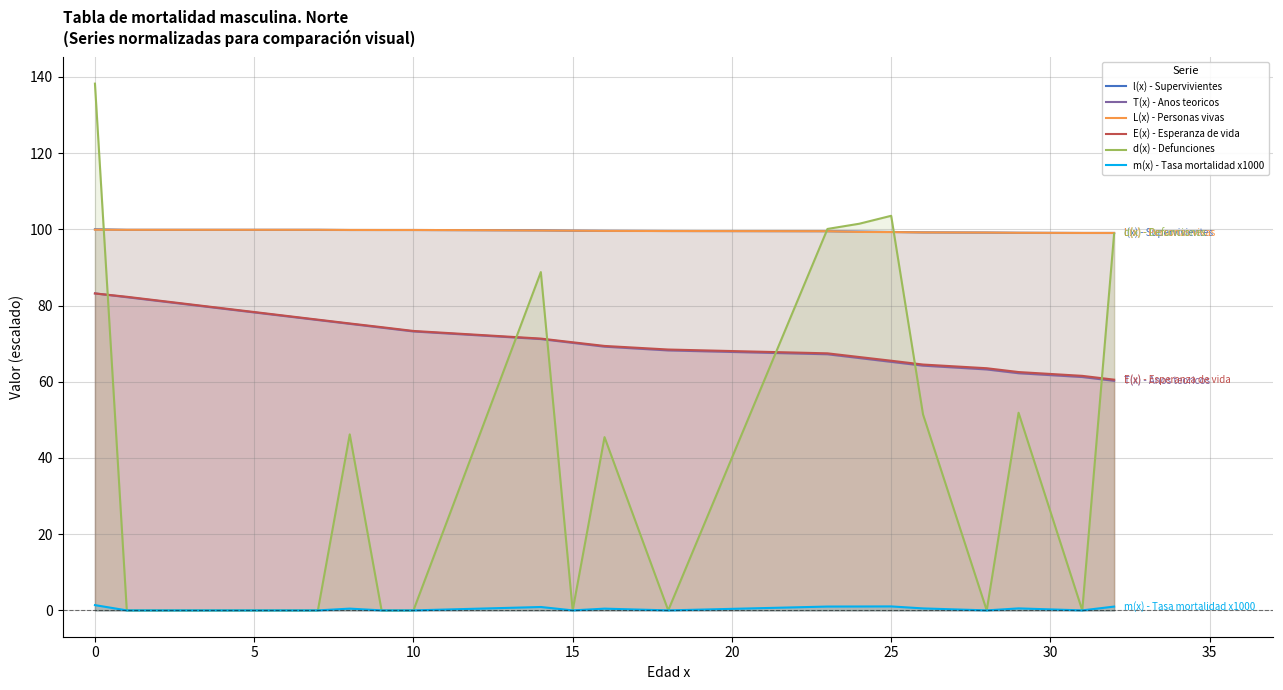

Which series has the largest range (max minus min)?

d(x) - Defunciones